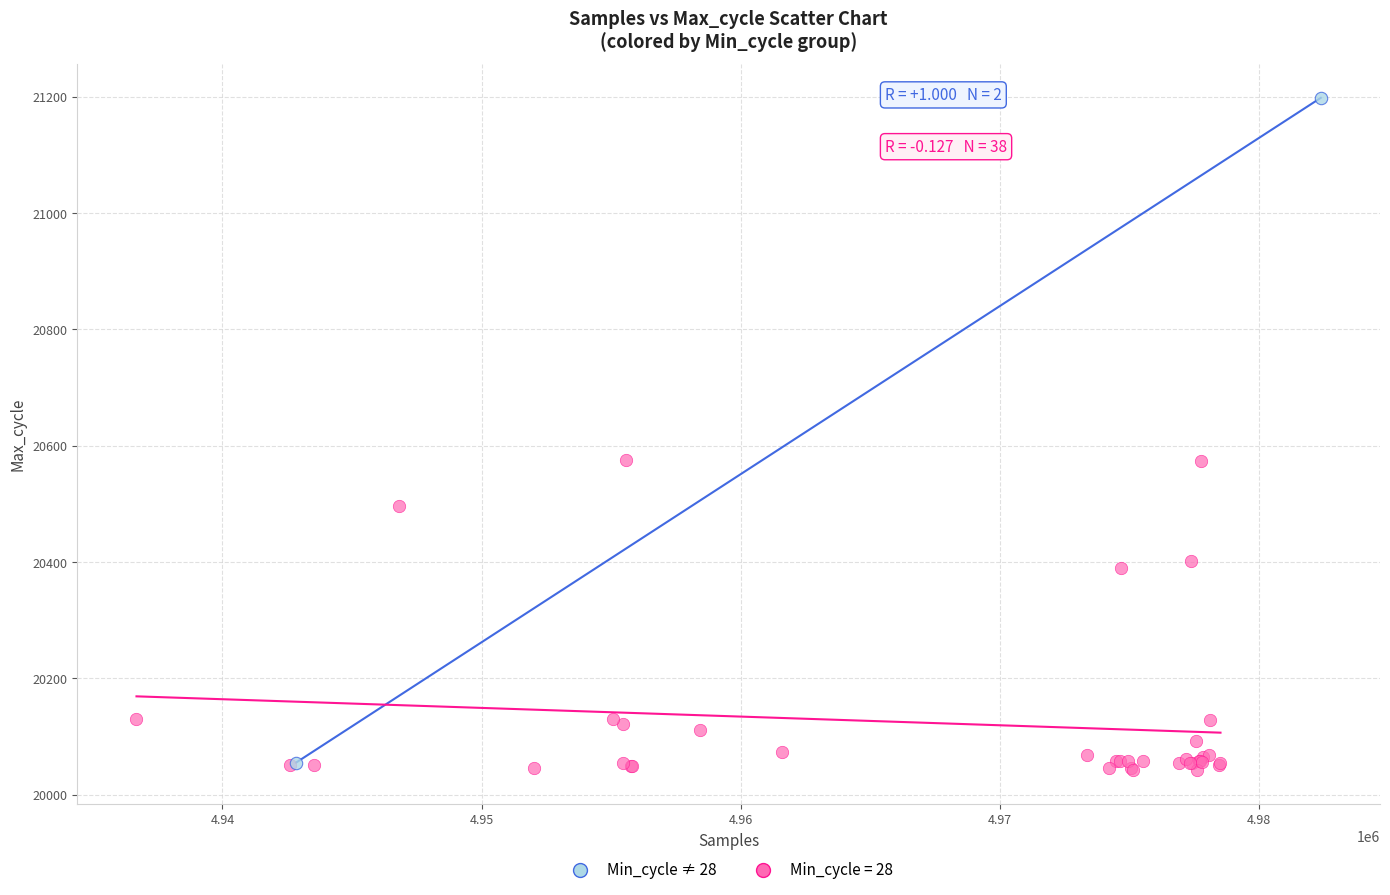

What are all the series names shown in the legend?

Min_cycle ≠ 28, Min_cycle = 28